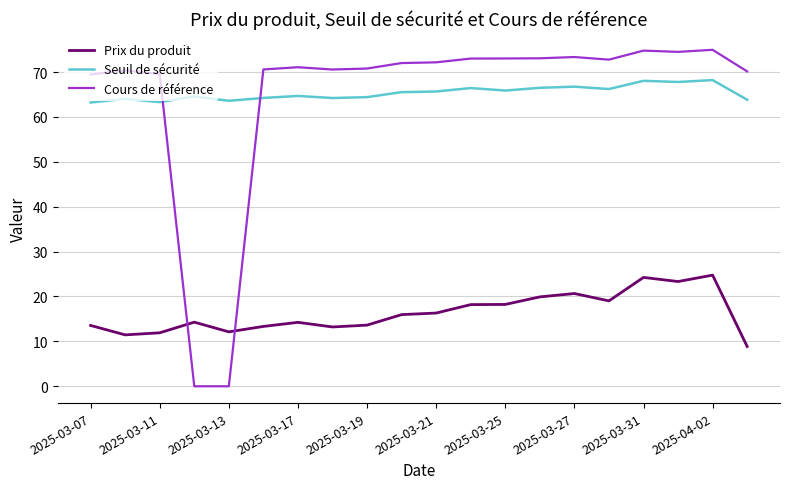

What is the difference between the maximum and minimum values in the Seuil de sécurité series?

5.0